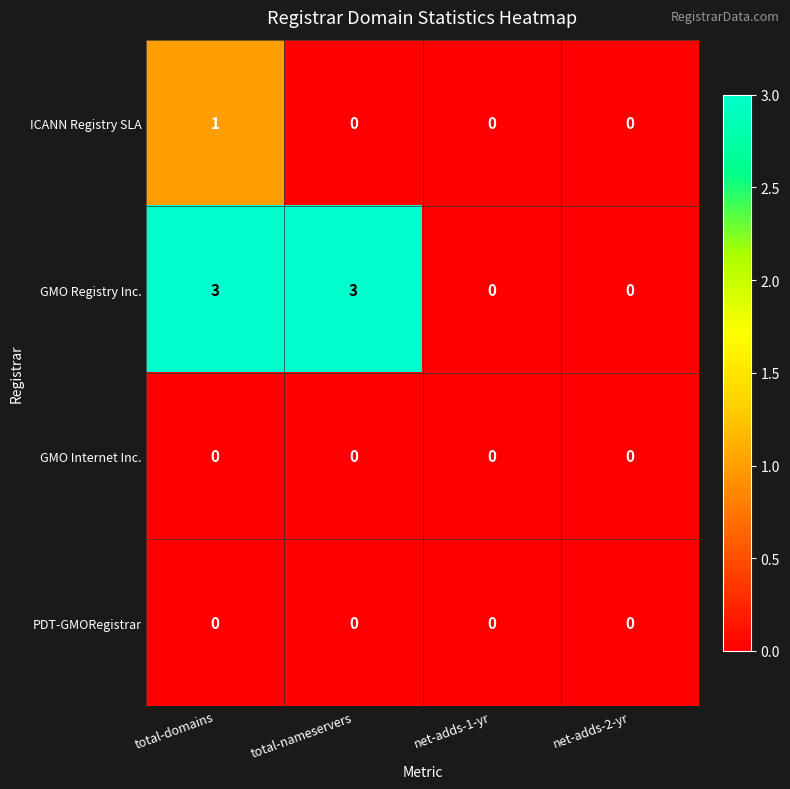

Which series has the widest spread of values?

GMO Registry Inc.